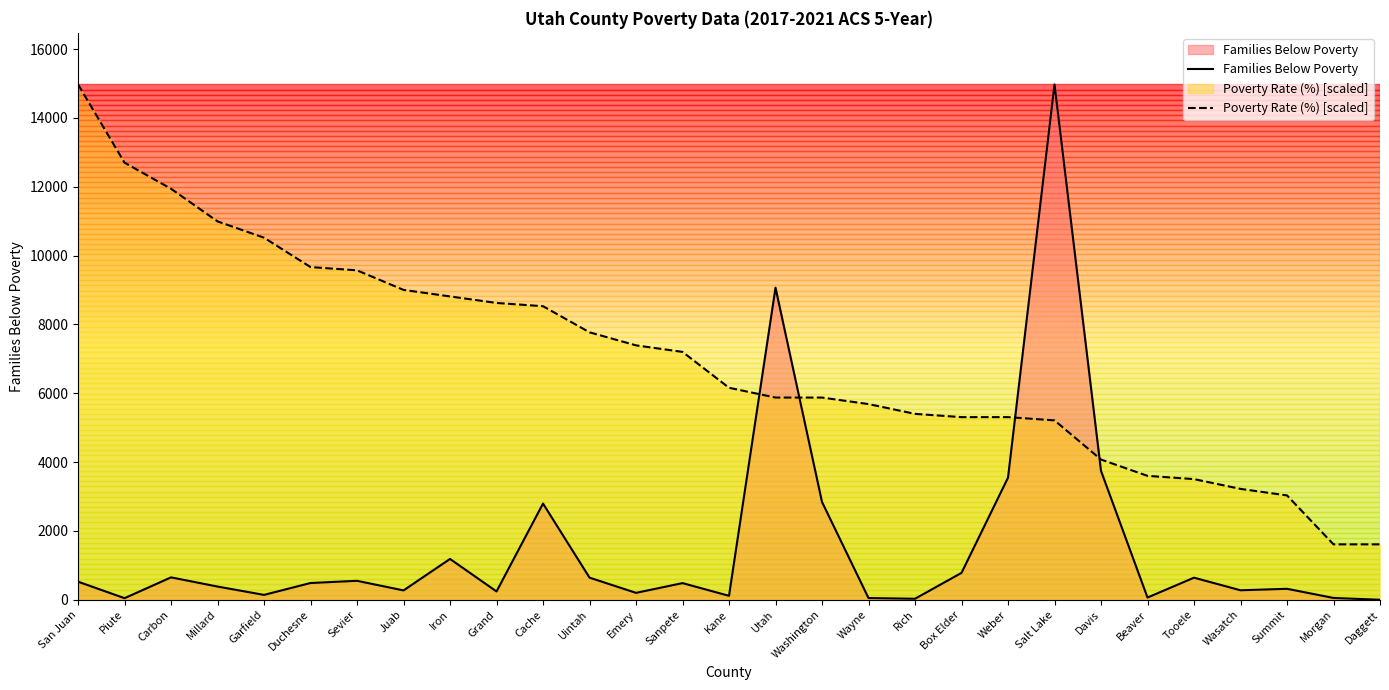

Which category has the lowest value in the Families Below Poverty series?

Daggett